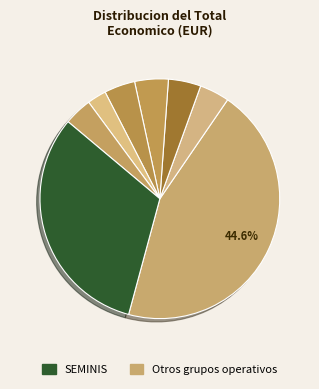

How many slices are in this pie chart?

8